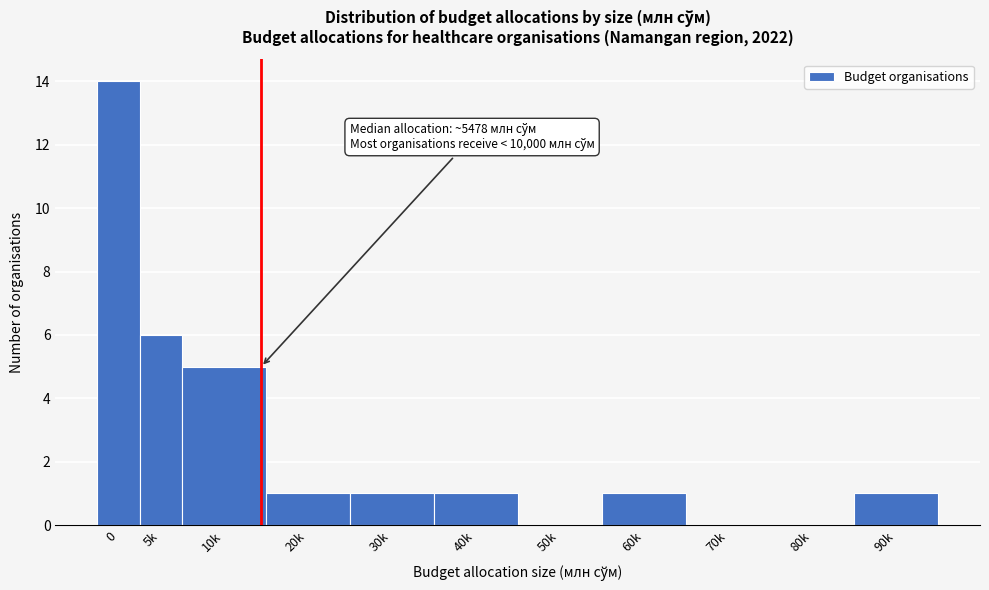

Reading left to right, extract all data points from this chart.

0=14	5k=6	10k=5	20k=1	30k=1	40k=1	50k=0	60k=1	70k=0	80k=0	90k=1